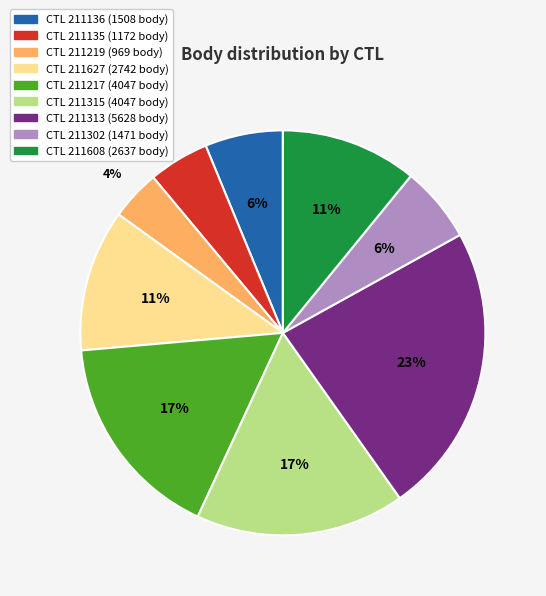

To the nearest percent, what is the difference between the largest and smallest slice percentages?

19%